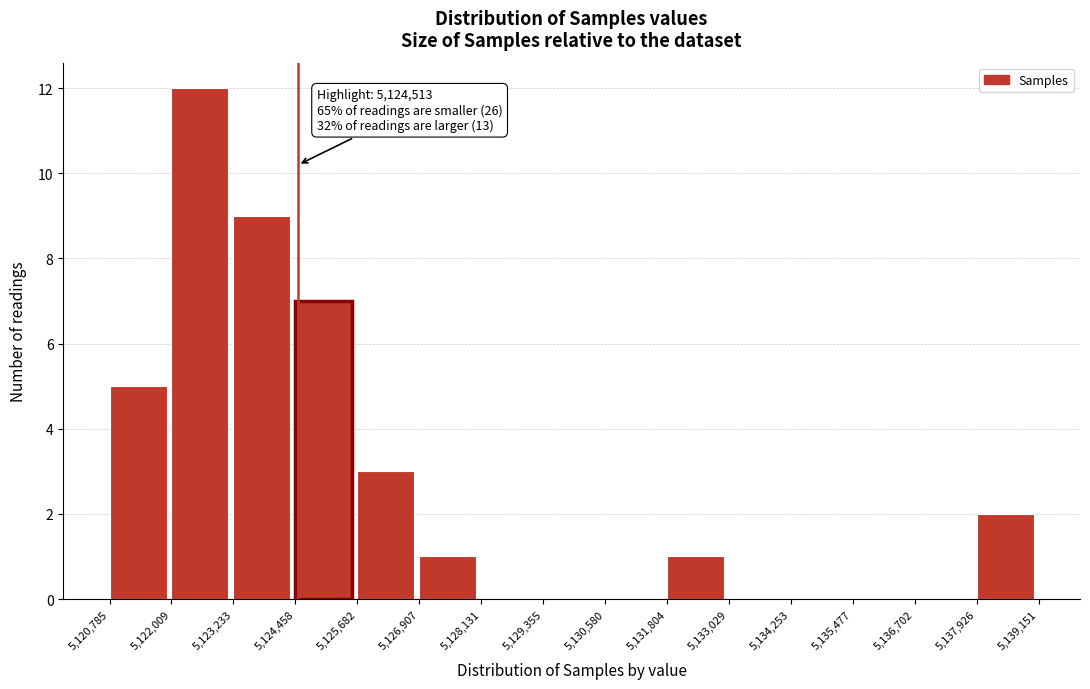

Over which range of the x-axis is the bar tallest?

5,122,009 to 5,123,233